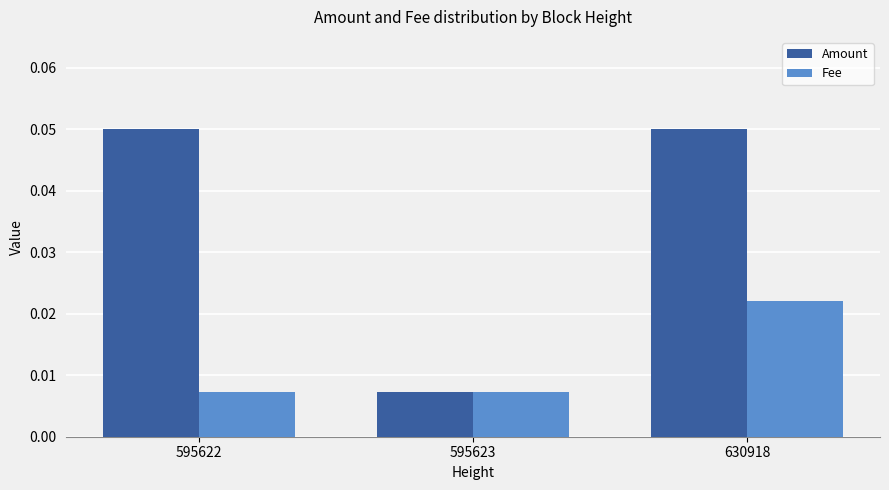

Which series has the widest spread of values?

Amount